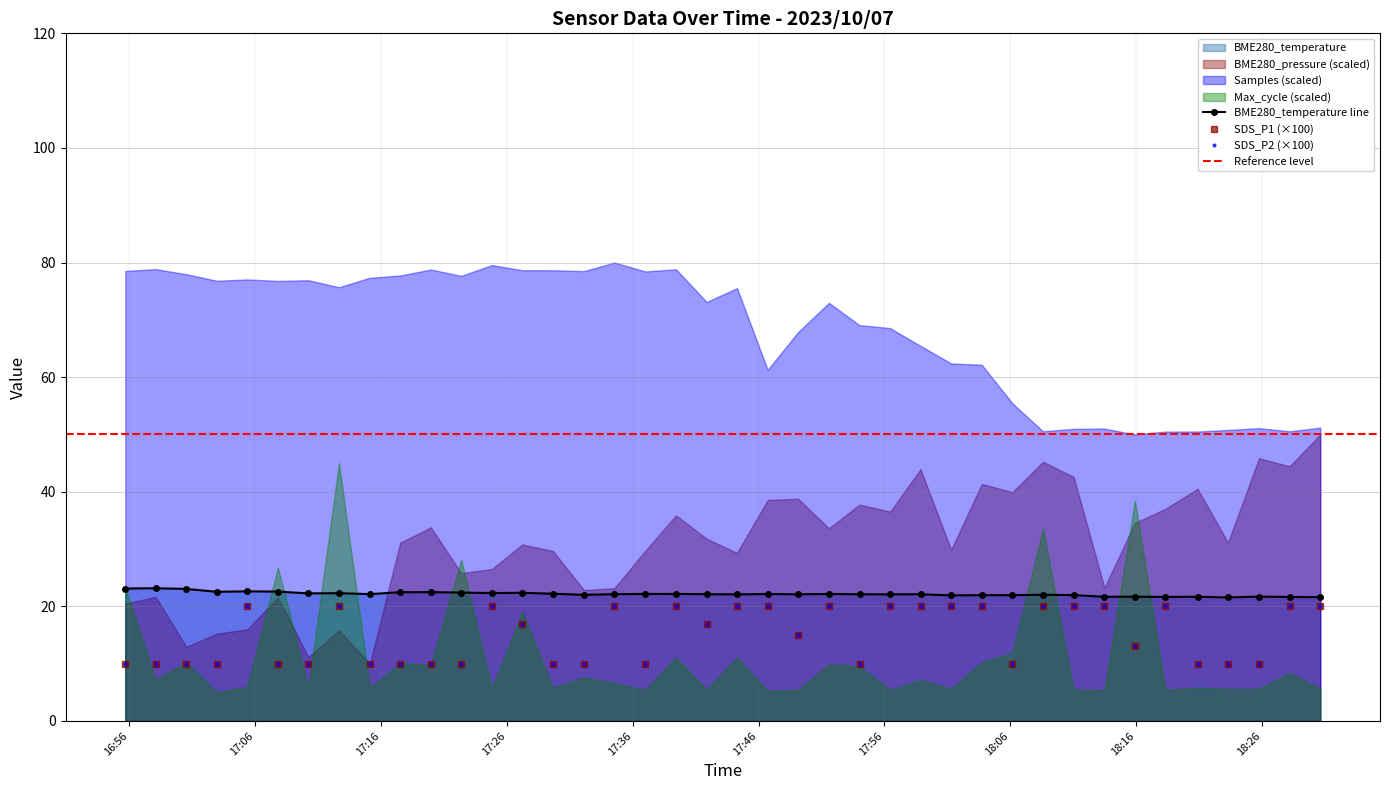

What is the difference between the second highest and second lowest values in the SDS_P2 series?

10.0